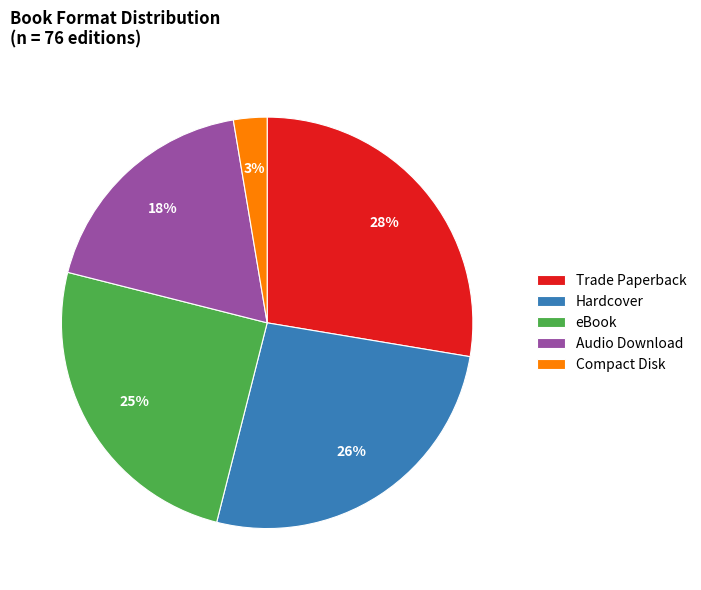

Between eBook and Hardcover, which is larger?

Hardcover